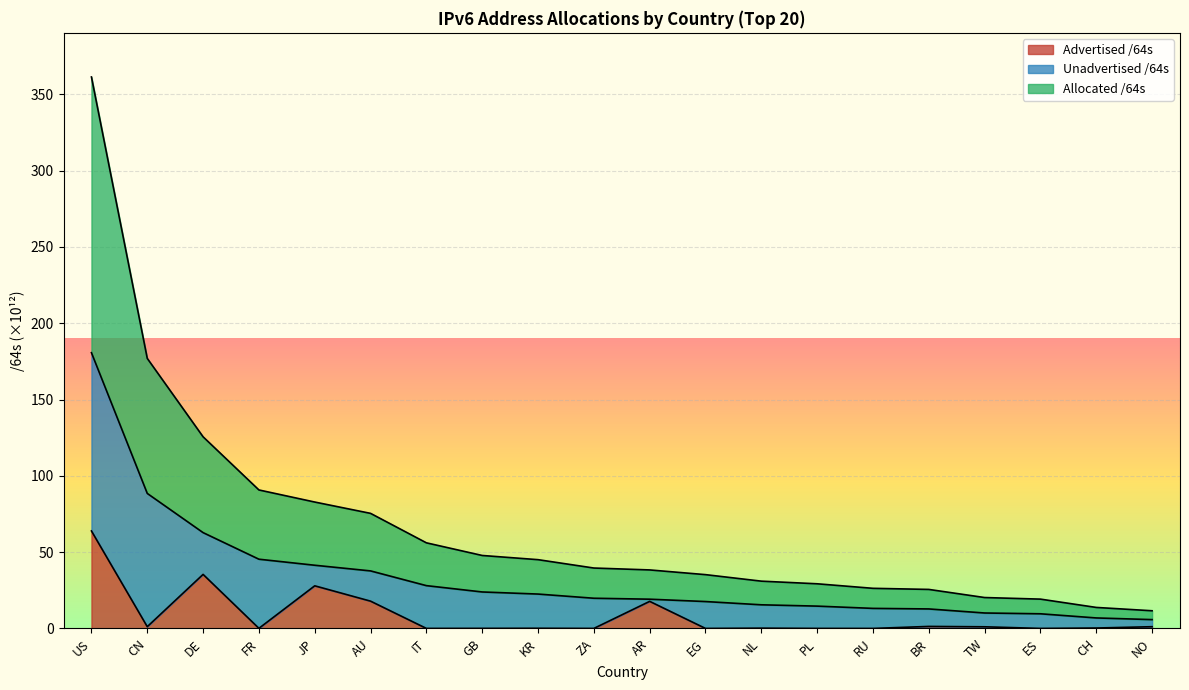

What is the difference between the maximum and second lowest values in the Allocated /64s series?

173.8